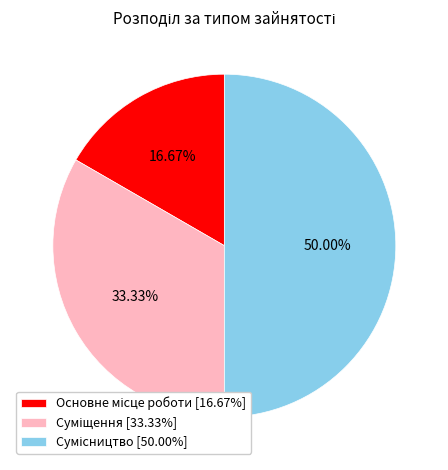

To the nearest percent, what is the average slice percentage?

33%